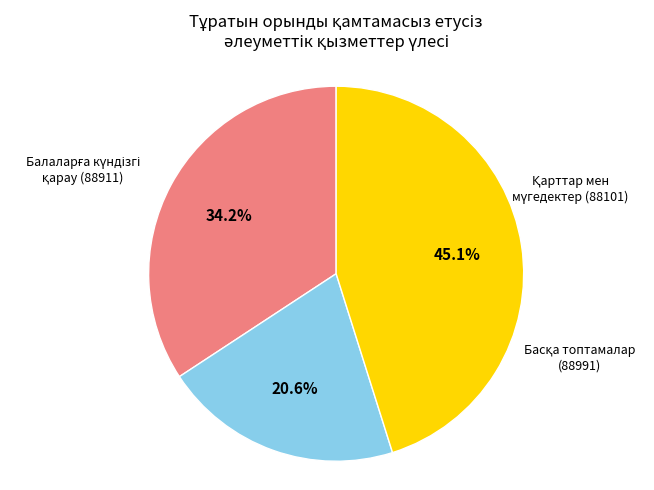

Is there any slice that represents more than half of the pie?

No